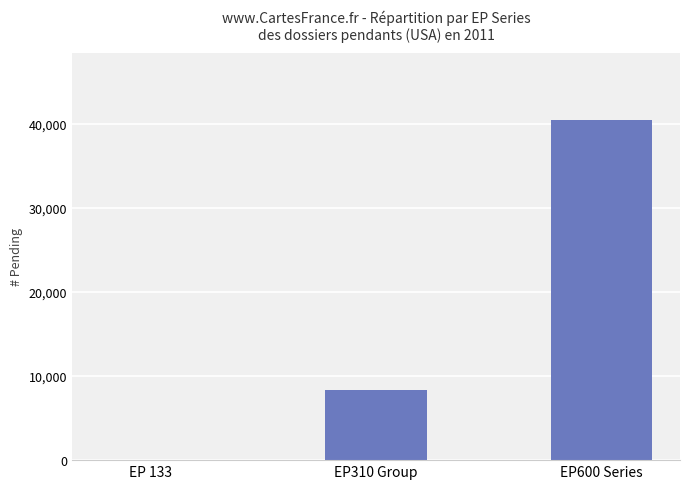

Is it true that the value at EP 133 is 14?

True